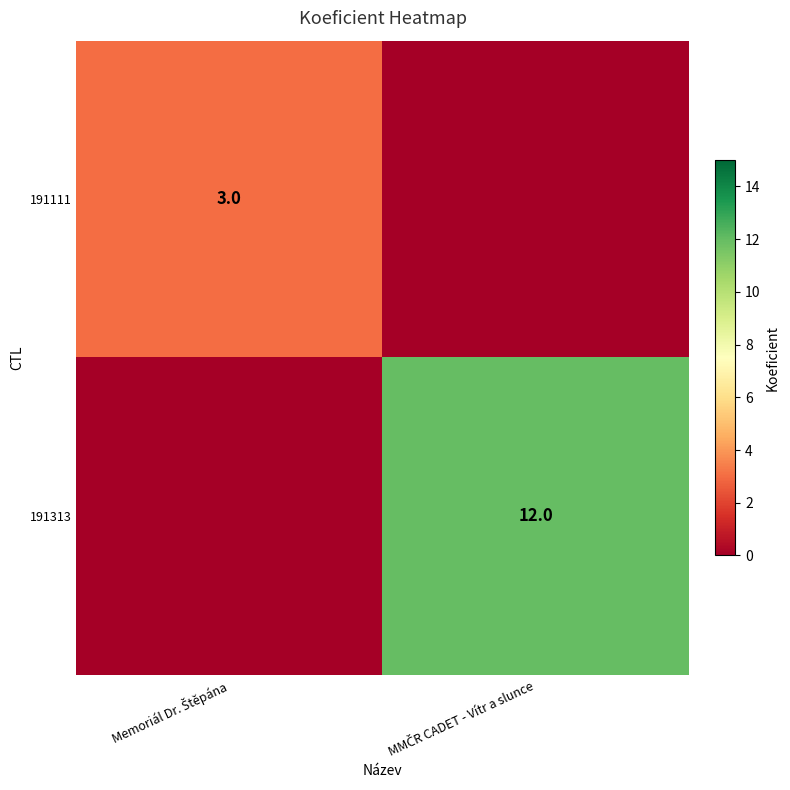

Which category has the lowest value in the 191313 series?

Memoriál Dr. Štěpána